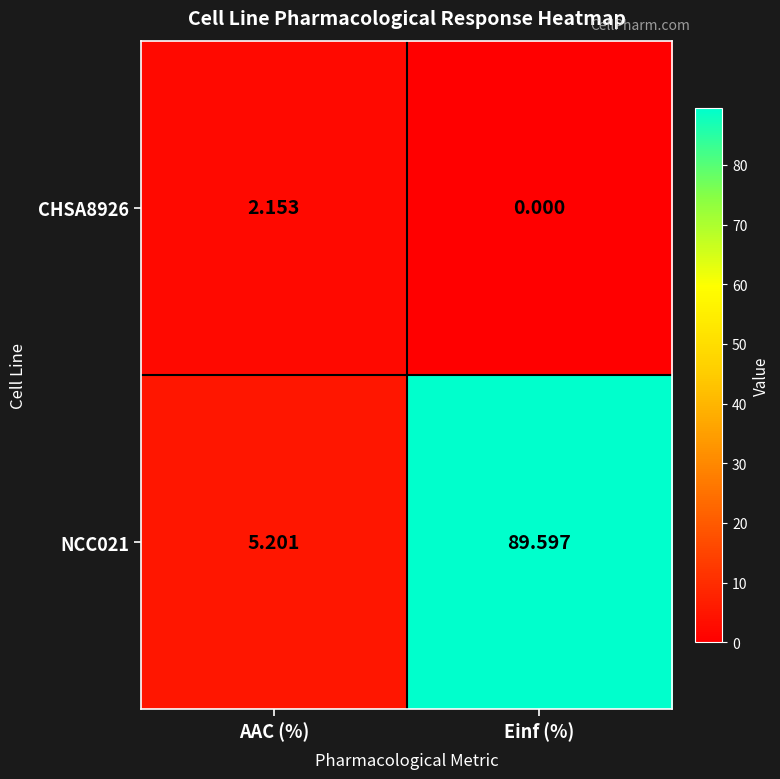

At which category is the sum across all series the highest?

Einf (%)